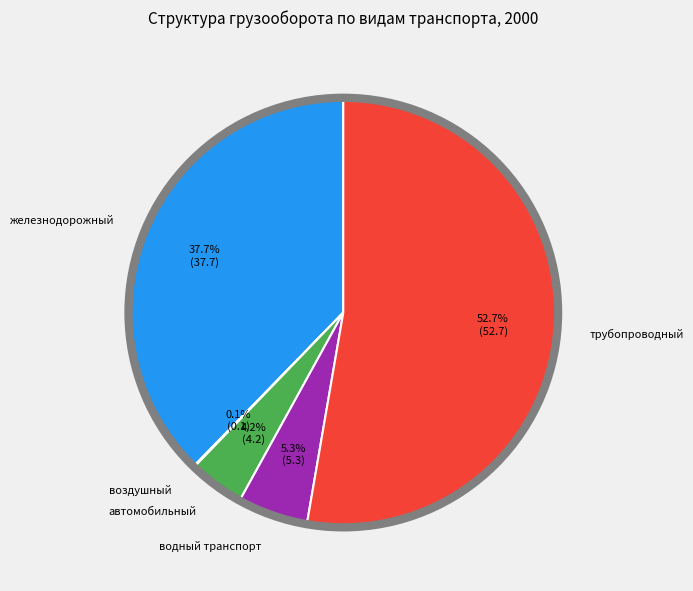

What percentage do трубопроводный and водный транспорт together represent?

58.0%